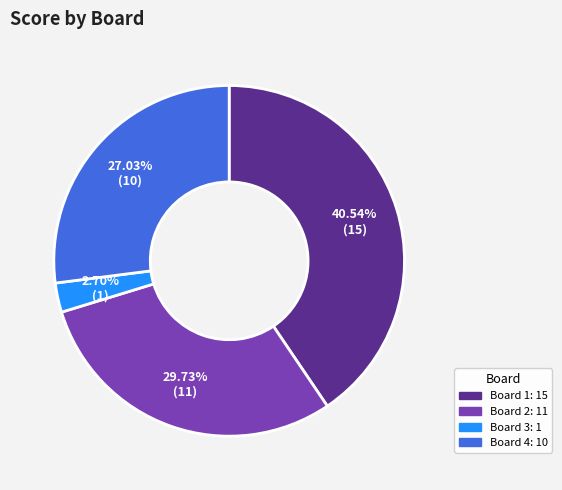

Which category has the smallest portion of the pie?

Board 3